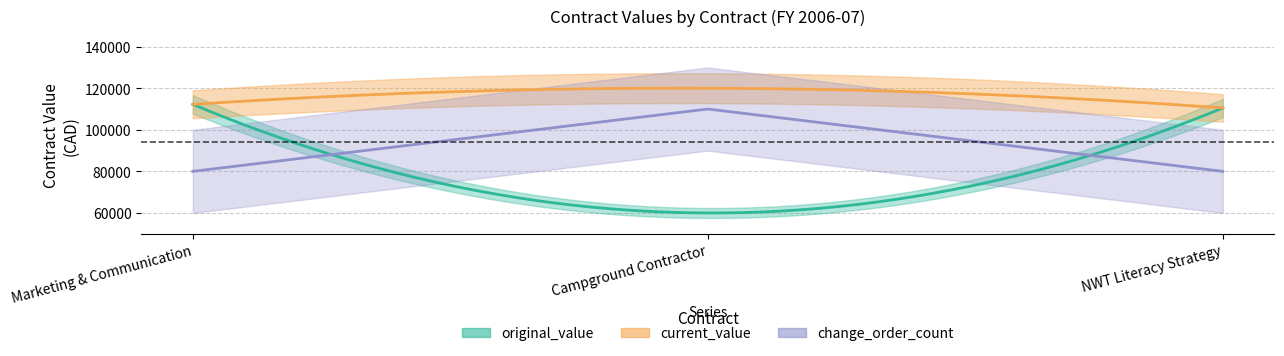

Reading left to right, what are all the values shown in this chart?

original_value: Marketing & Communication=112242.5	Campground Contractor=60000.0	NWT Literacy Strategy=110500.0
current_value: Marketing & Communication=112242.5	Campground Contractor=120000.0	NWT Literacy Strategy=110500.0
change_order_count: Marketing & Communication=0.0	Campground Contractor=1.0	NWT Literacy Strategy=0.0